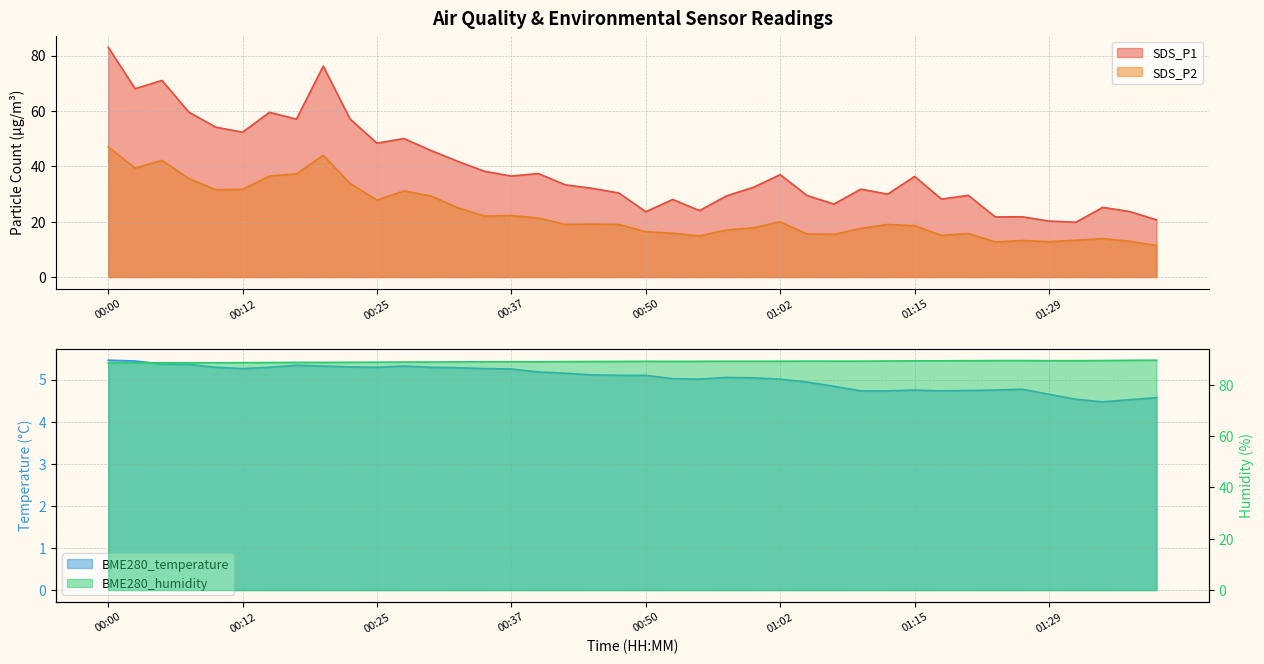

What is the label of the 2nd point from the left?

00:03